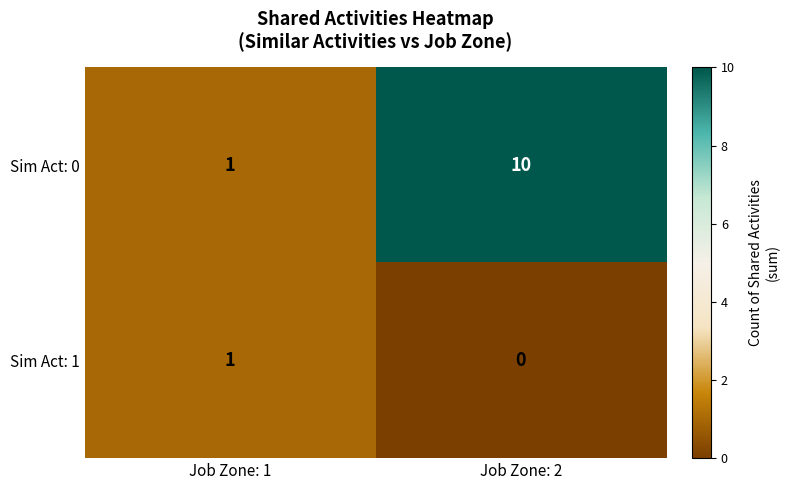

Rank the series at Job Zone: 2 from lowest to highest value.

Sim Act: 1, Sim Act: 0